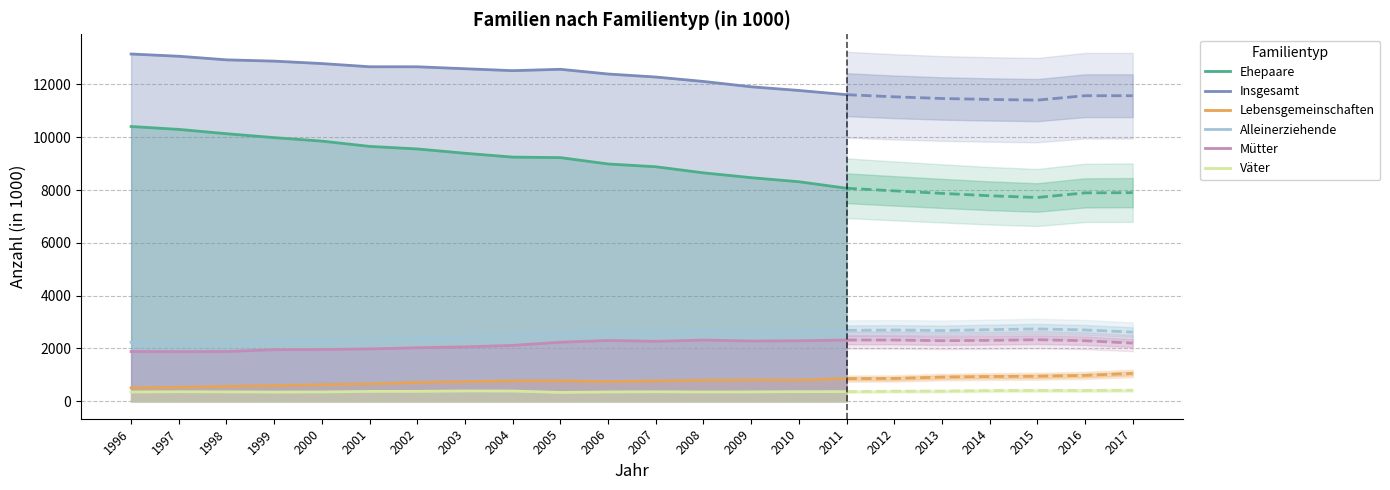

What is the difference between the maximum and second lowest values in the Ehepaare series?

2092